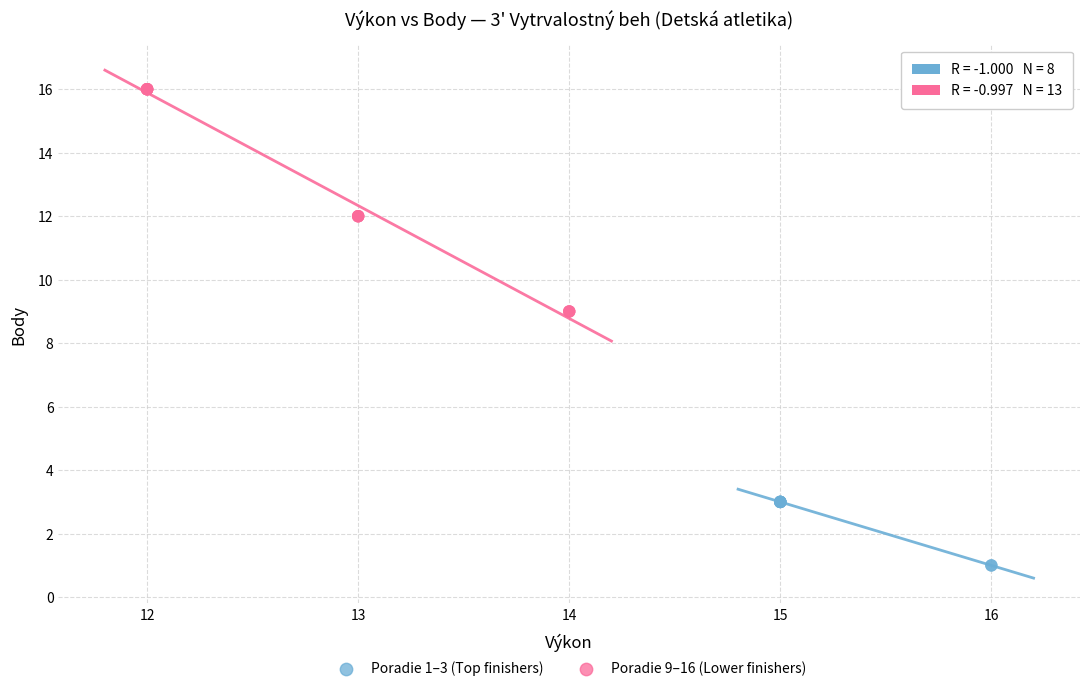

Which series has the largest Y range (max minus min)?

Poradie 9–16 (Lower finishers)